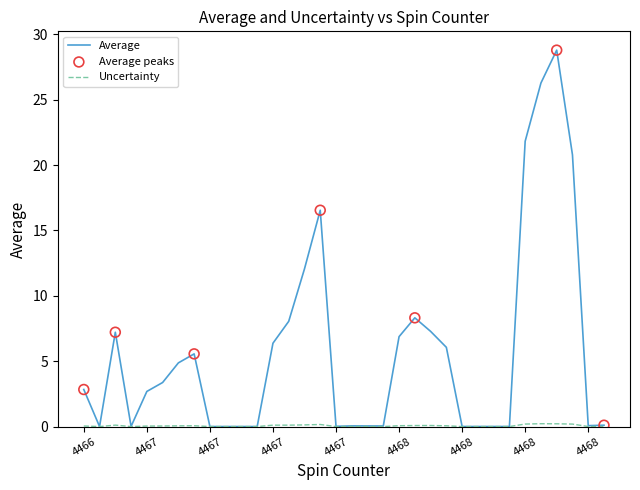

What is the maximum value for Average?

28.8